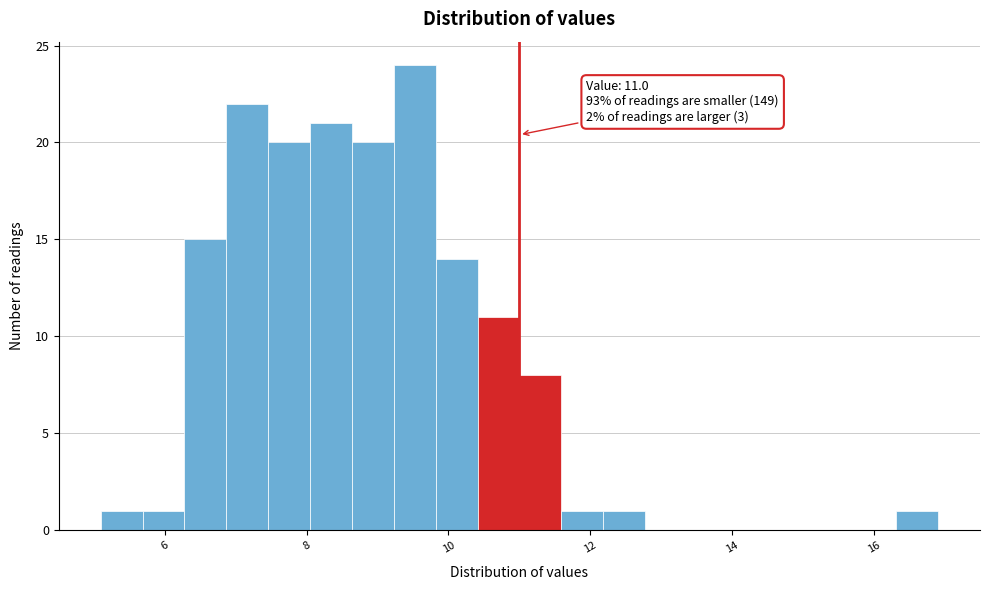

Read against the x-axis, roughly where is the centre of the tallest bar?

9.6